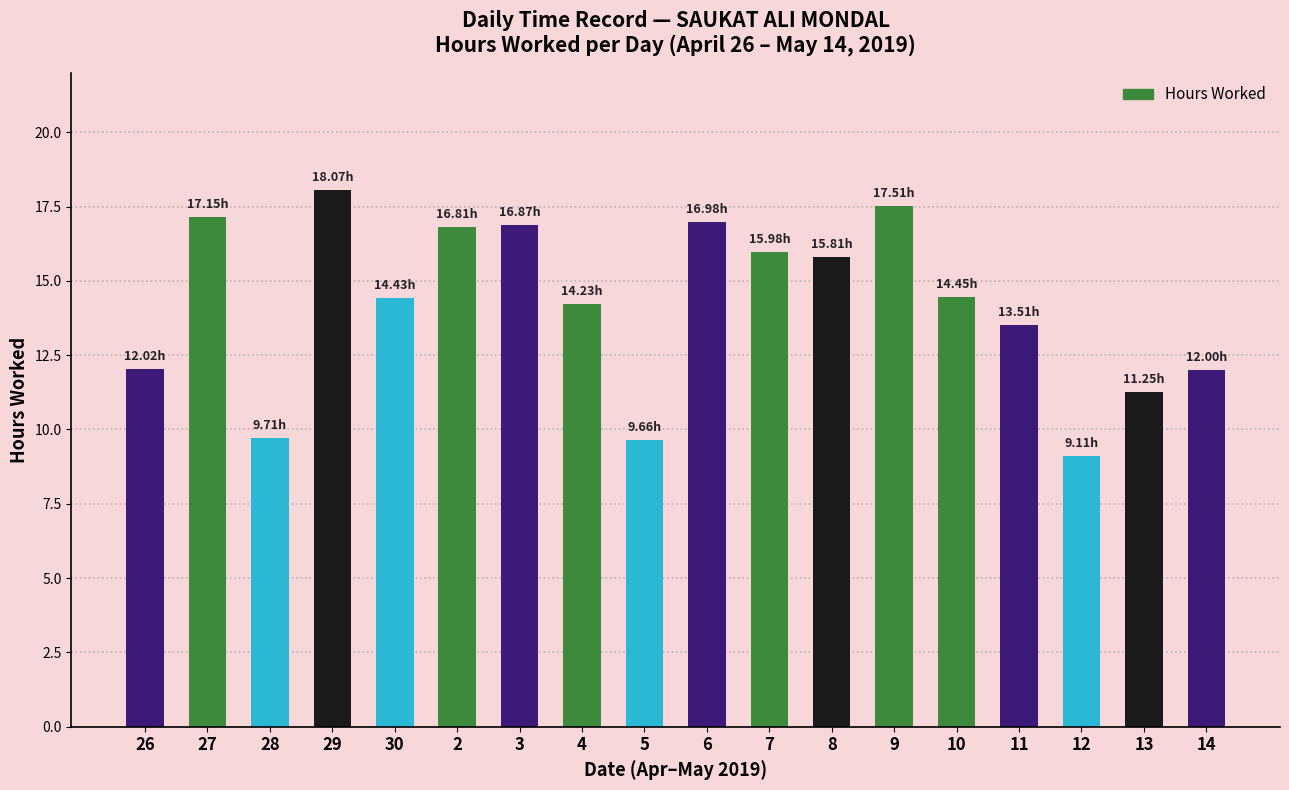

Which has a higher value, 2 or 28?

2